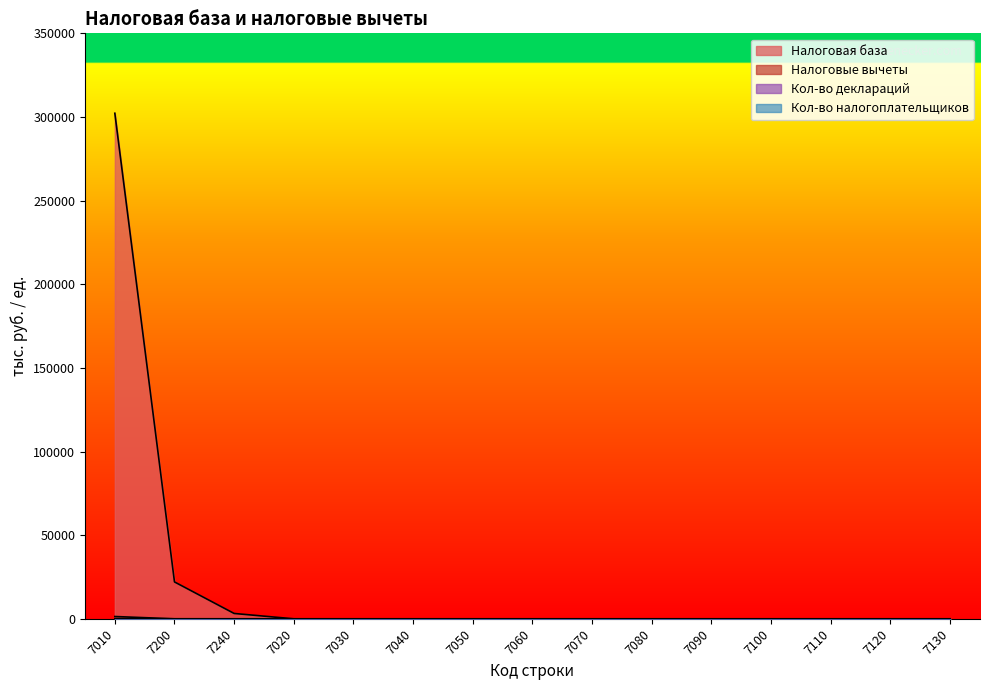

True or false: Кол-во деклараций and Налоговые вычеты cross at least once.

True